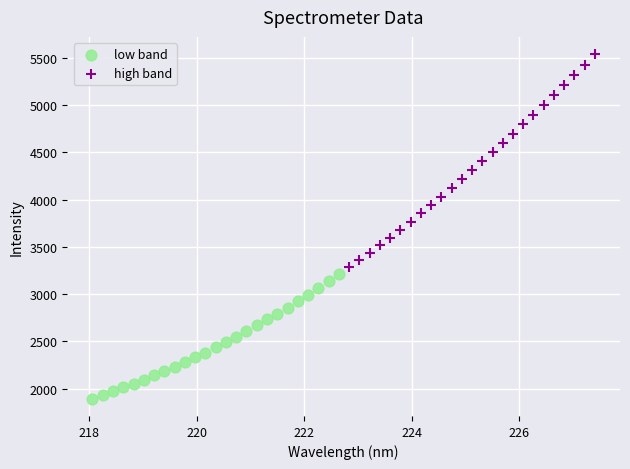

Which series contains the highest Y value?

high band